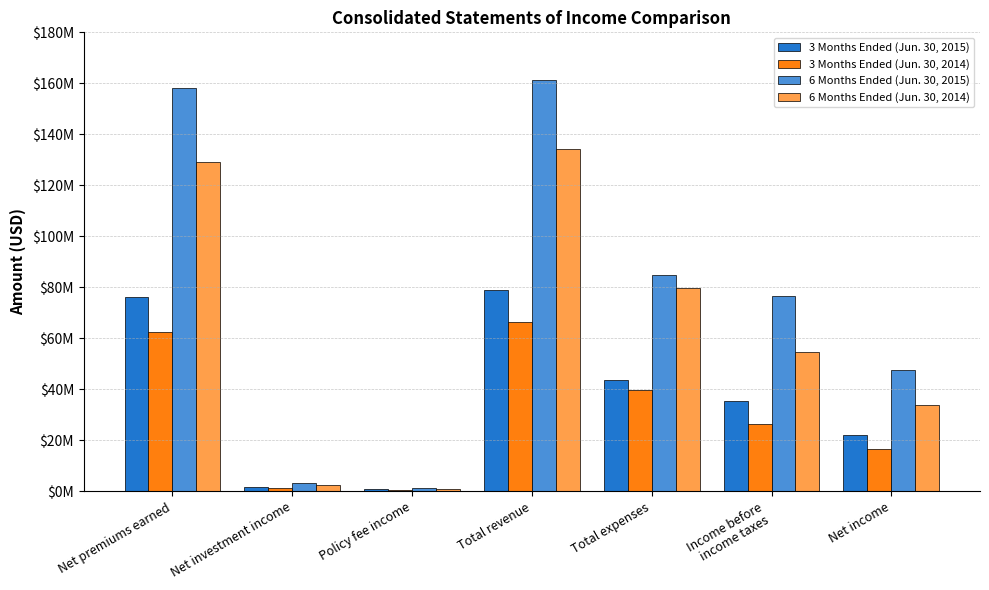

Reading left to right, extract all data points from this chart.

3 Months Ended (Jun. 30, 2015): Net premiums earned=76387000	Net investment income=1795000	Policy fee income=942000	Total revenue=79068000	Total expenses=43485000	Income before
income taxes=35583000	Net income=22022000
3 Months Ended (Jun. 30, 2014): Net premiums earned=62649000	Net investment income=1481000	Policy fee income=638000	Total revenue=66284000	Total expenses=39901000	Income before
income taxes=26383000	Net income=16430000
6 Months Ended (Jun. 30, 2015): Net premiums earned=158115000	Net investment income=3204000	Policy fee income=1483000	Total revenue=161278000	Total expenses=84649000	Income before
income taxes=76629000	Net income=47400000
6 Months Ended (Jun. 30, 2014): Net premiums earned=129029000	Net investment income=2540000	Policy fee income=895000	Total revenue=134401000	Total expenses=79708000	Income before
income taxes=54693000	Net income=34050000